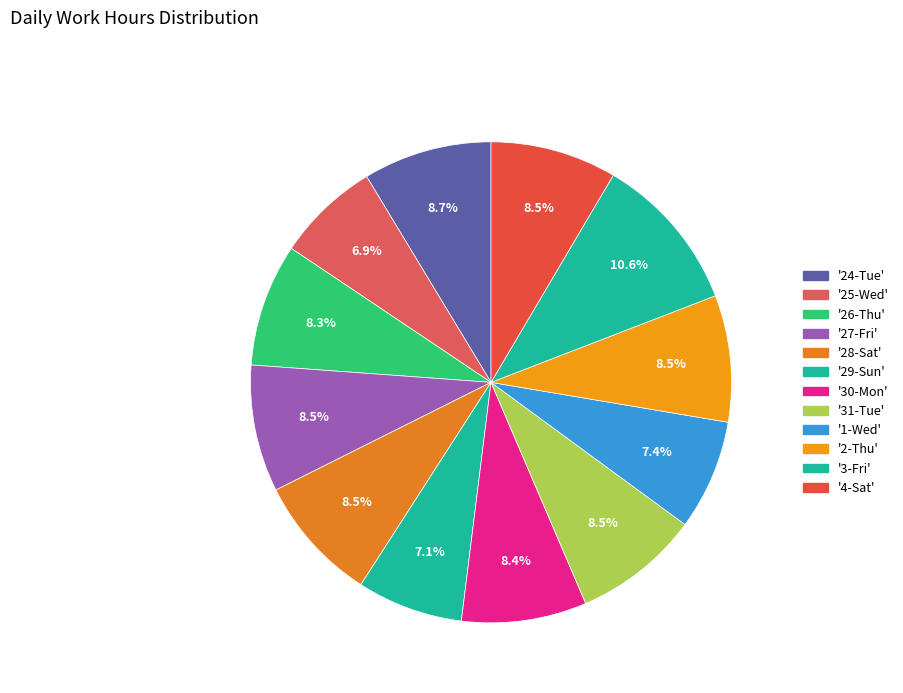

How many slices are in this pie chart?

12